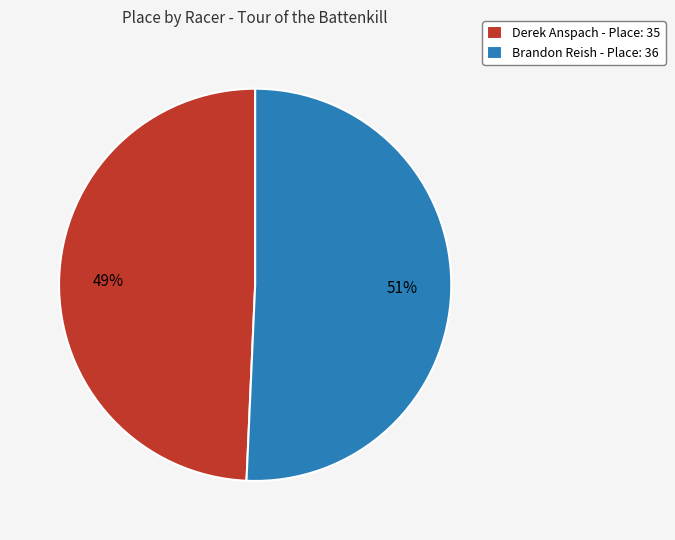

How many segments does this pie chart have?

2